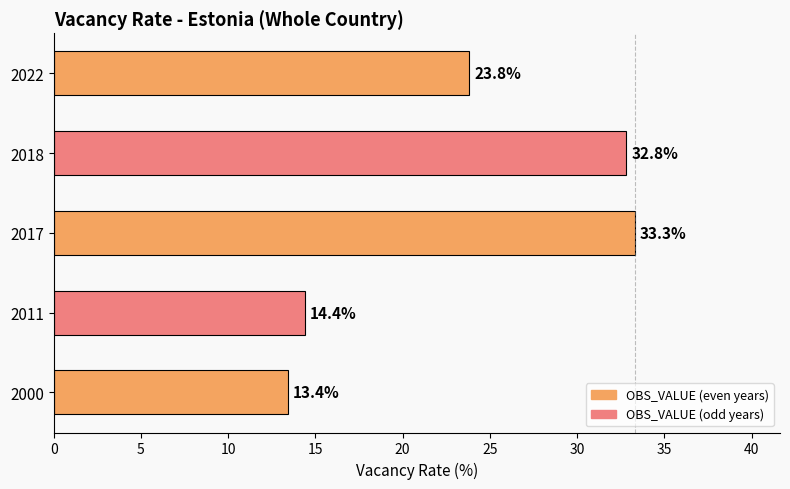

True or false: the data shows 23.8 at 2022.

True